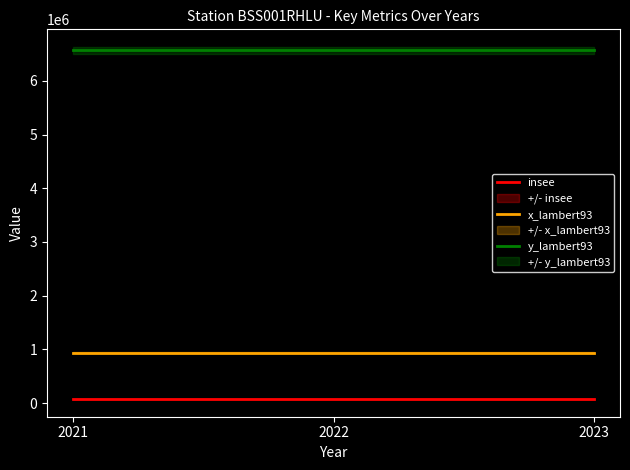

Between 2023 and 2022, which is larger?

2023